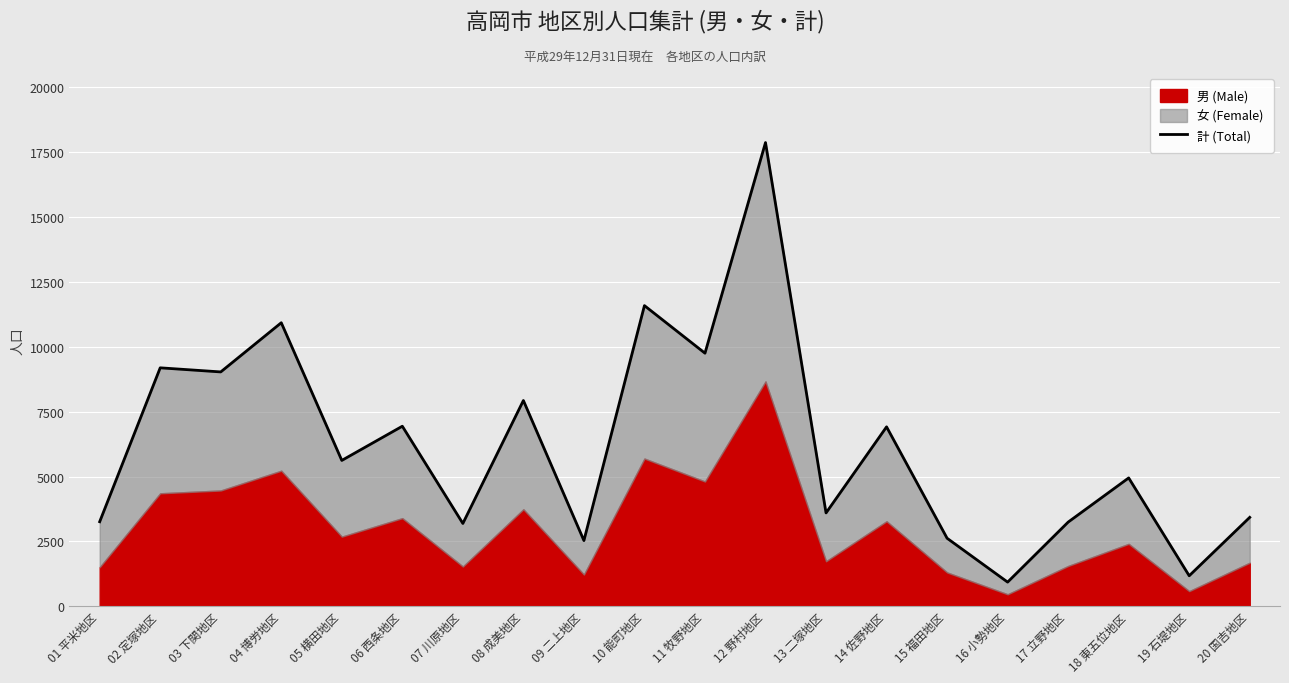

Rank the categories by value from highest to lowest.

12 野村地区, 10 能町地区, 04 博労地区, 11 牧野地区, 02 定塚地区, 03 下関地区, 08 成美地区, 06 西条地区, 14 佐野地区, 05 横田地区, 18 東五位地区, 13 二塚地区, 20 国吉地区, 01 平米地区, 17 立野地区, 07 川原地区, 15 福田地区, 09 二上地区, 19 石堤地区, 16 小勢地区